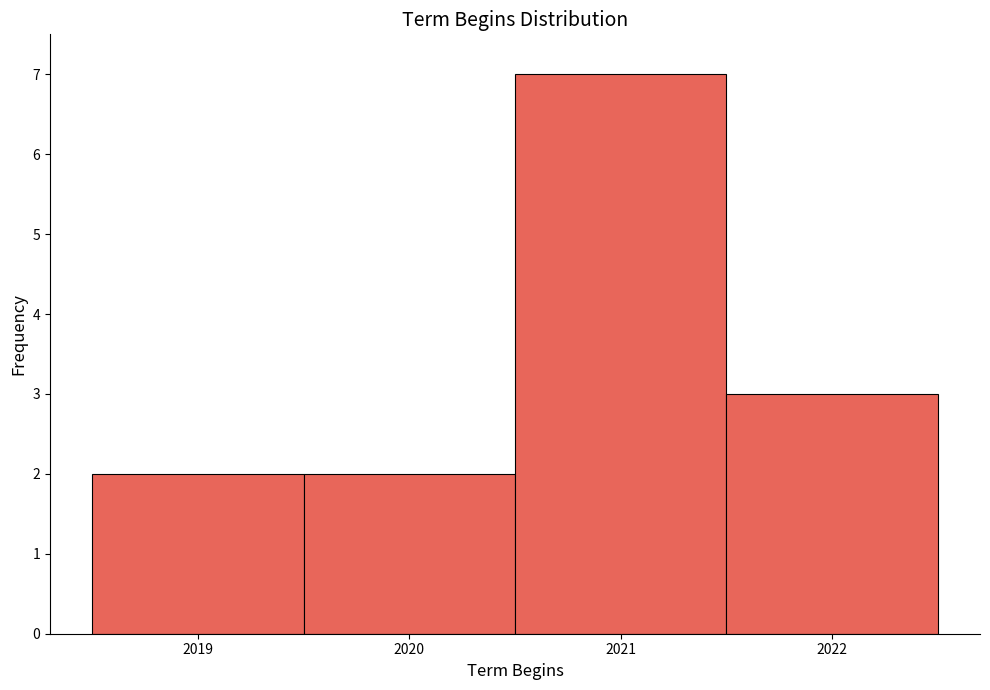

How tall is the bar that spans 2018.5 to 2019.5 on the x-axis? The values are not printed on the chart, so give them approximately, as read against the axis.

2